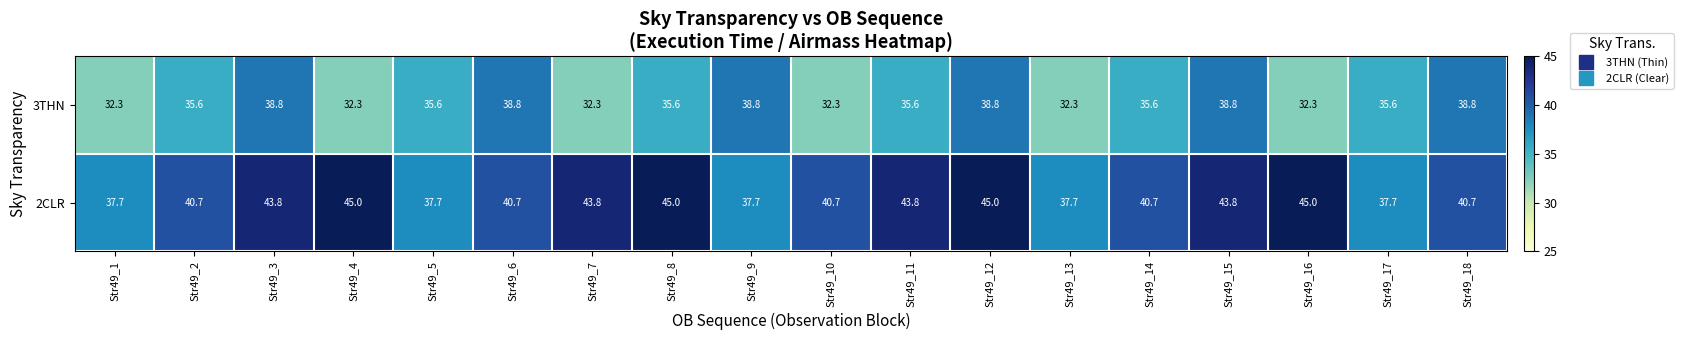

What is the total value across all series at Str49_14?

76.3